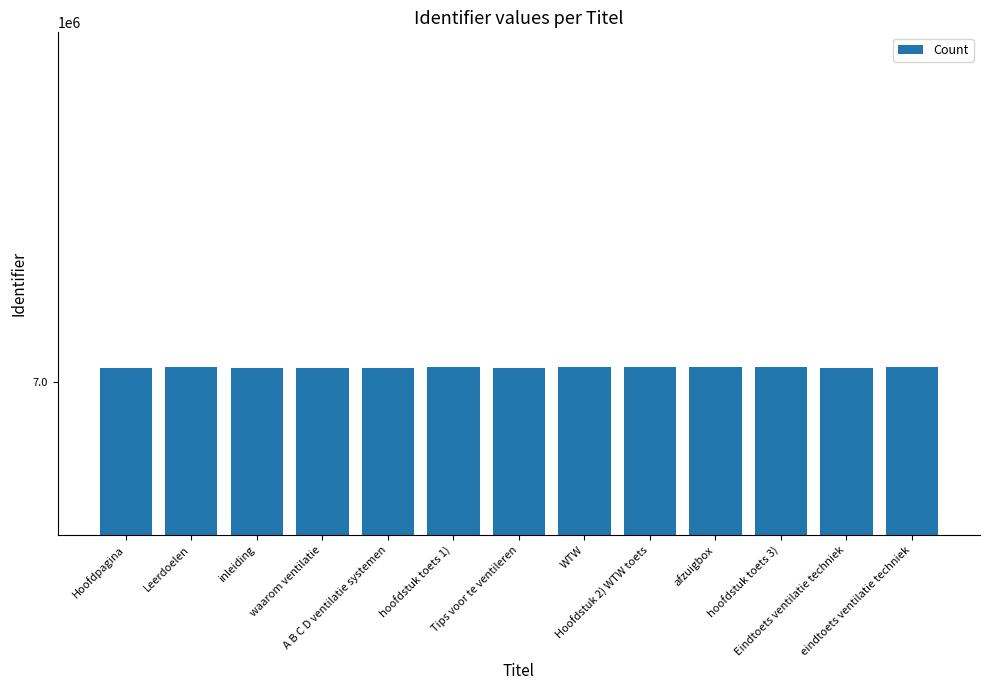

Are the bars horizontal?

No